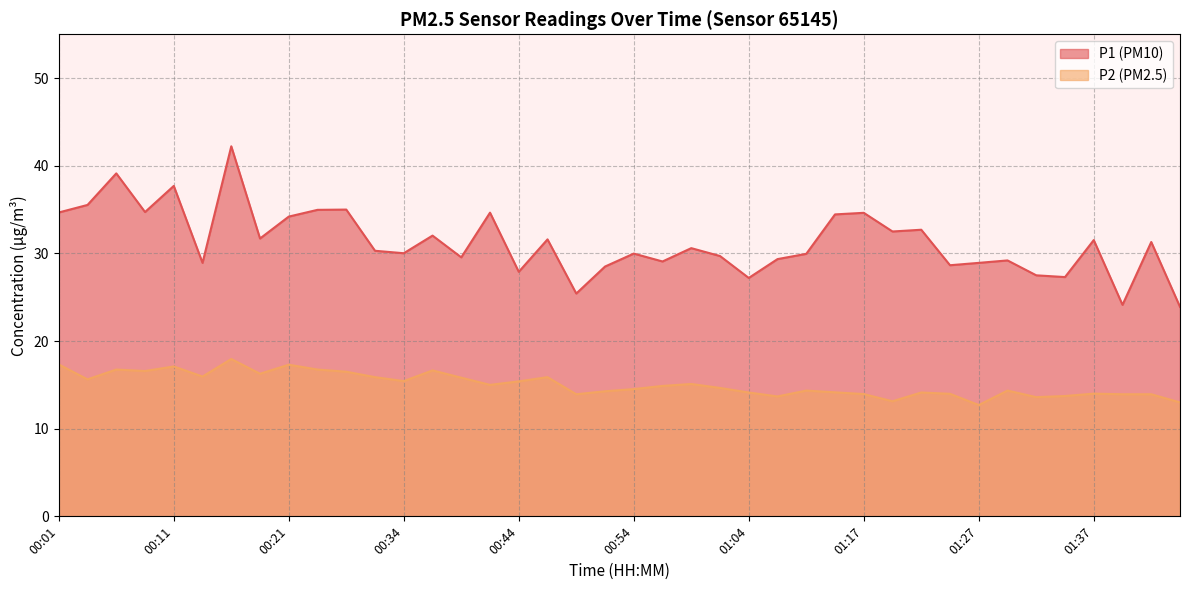

Reading left to right, transcribe all the data shown in this chart.

P1: 34.7	35.5	39.1	34.7	37.7	28.9	42.2	31.7	34.2	35.0	35.0	30.3	30.0	32.0	29.6	34.6	27.9	31.6	25.4	28.5	30.0	29.1	30.6	29.7	27.2	29.4	29.9	34.5	34.6	32.5	32.7	28.6	28.9	29.2	27.5	27.3	31.5	24.1	31.3	23.9
P2: 17.3	15.6	16.8	16.6	17.1	15.9	17.9	16.3	17.3	16.8	16.5	15.9	15.4	16.6	15.8	15.0	15.4	15.9	13.9	14.3	14.5	14.9	15.1	14.7	14.1	13.7	14.3	14.2	13.9	13.1	14.1	14.0	12.7	14.3	13.6	13.7	14.0	13.9	13.9	13.0